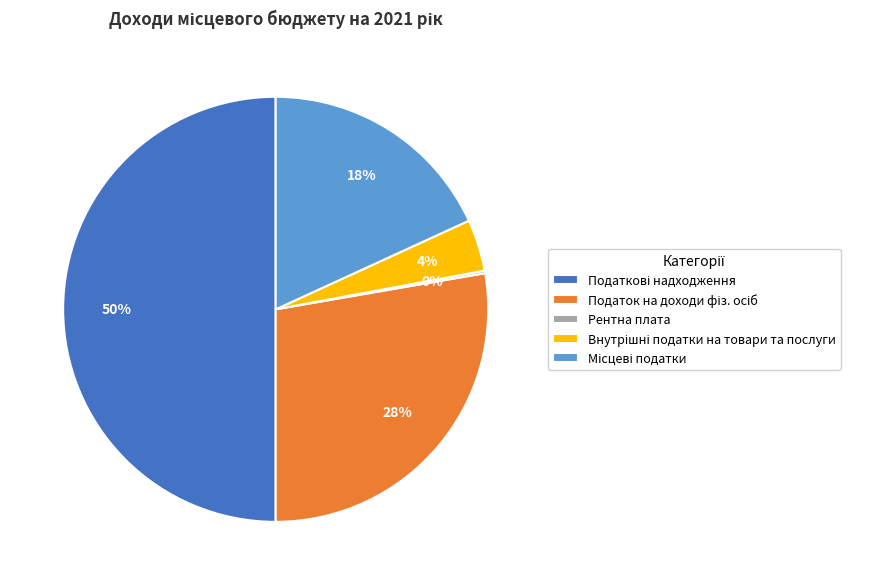

To the nearest percent, what is the average slice percentage?

20%